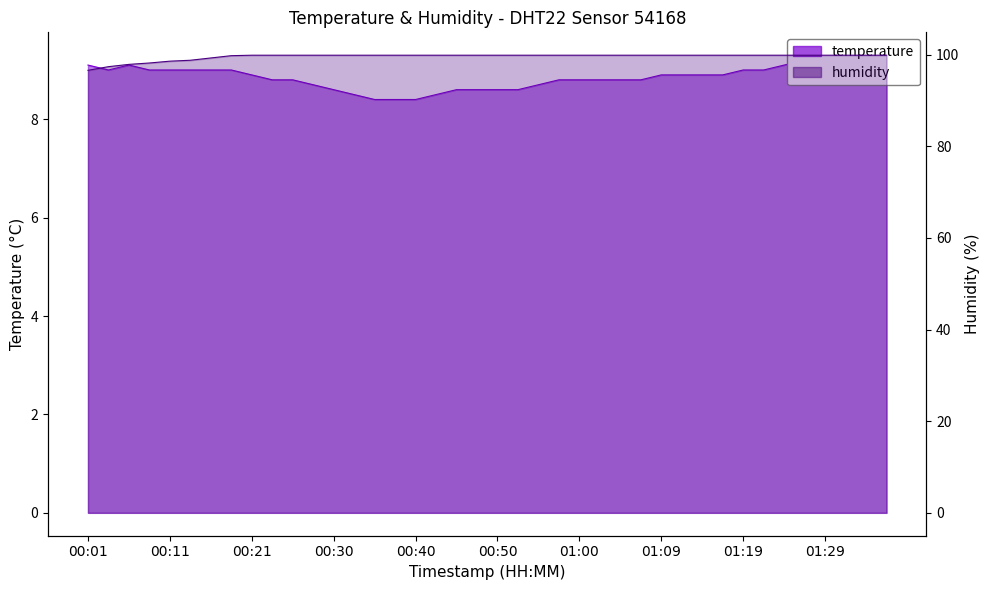

True or false: temperature has a value of 5.5 at 00:50.

False